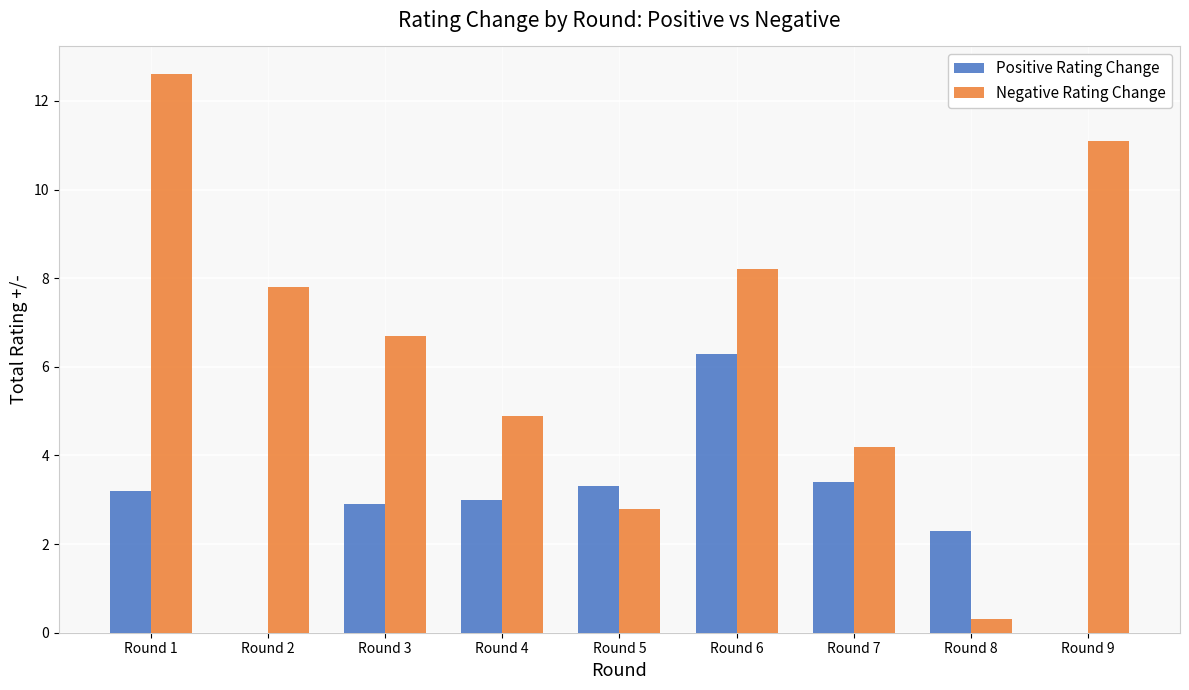

What is the greatest value displayed?

12.6